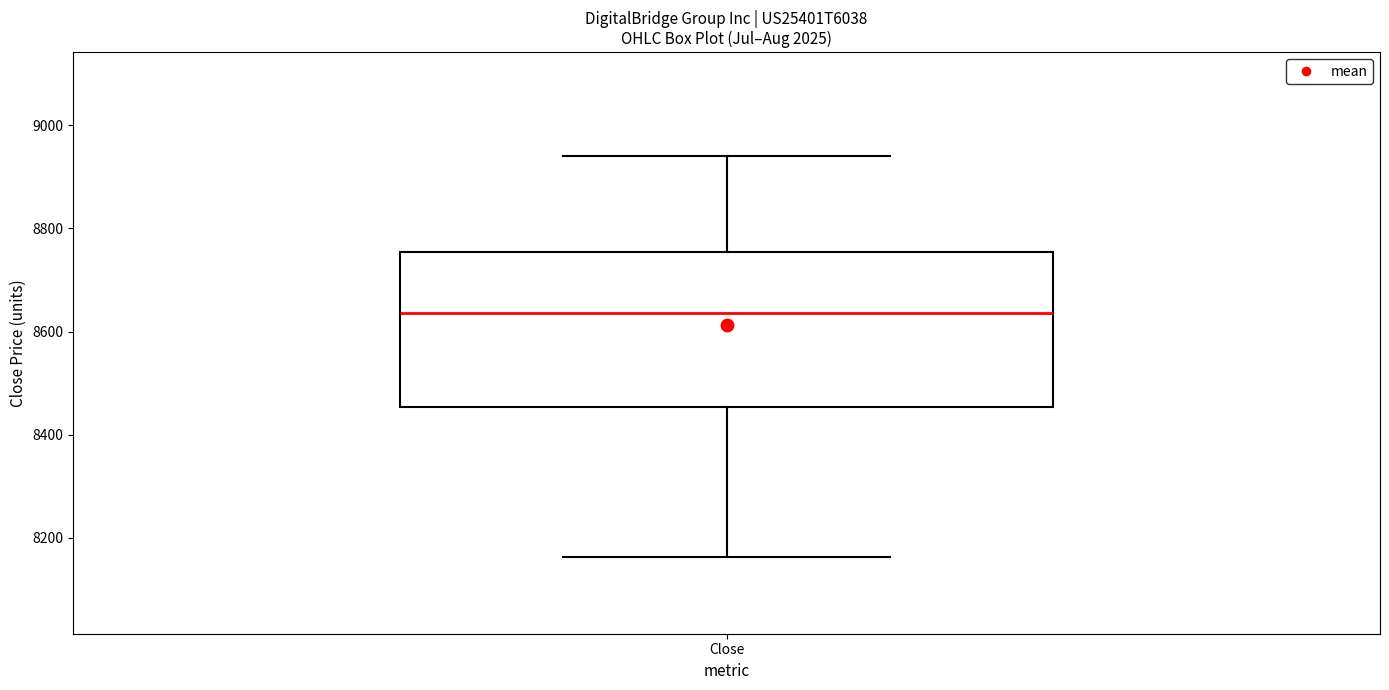

Read this box plot against the y-axis: the position of the median line, the range covered by the box, and the ends of both whiskers. The values are not printed on the chart, so give them approximately, as read against the axis.

median 8640, box 8460 to 8760, whiskers 8160 to 8940